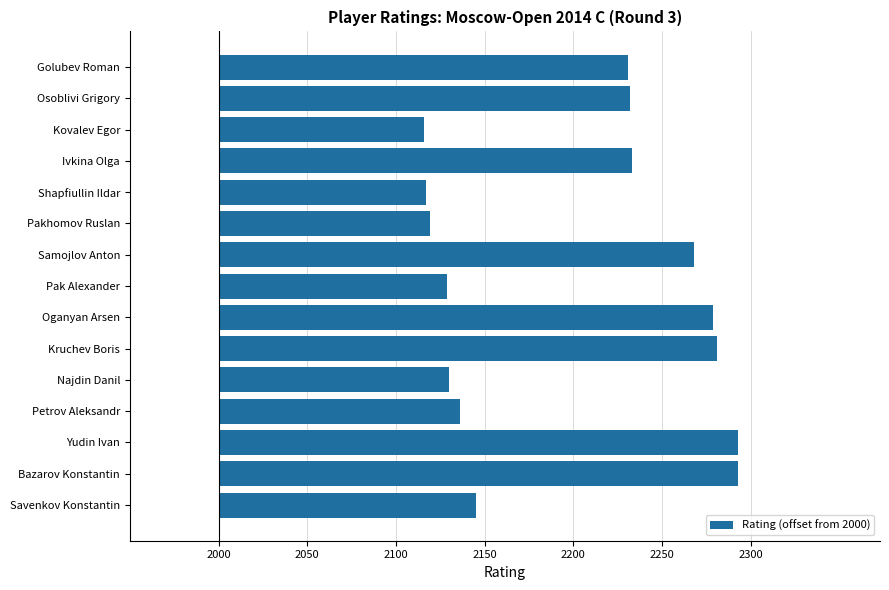

Does the chart contain any negative values?

No